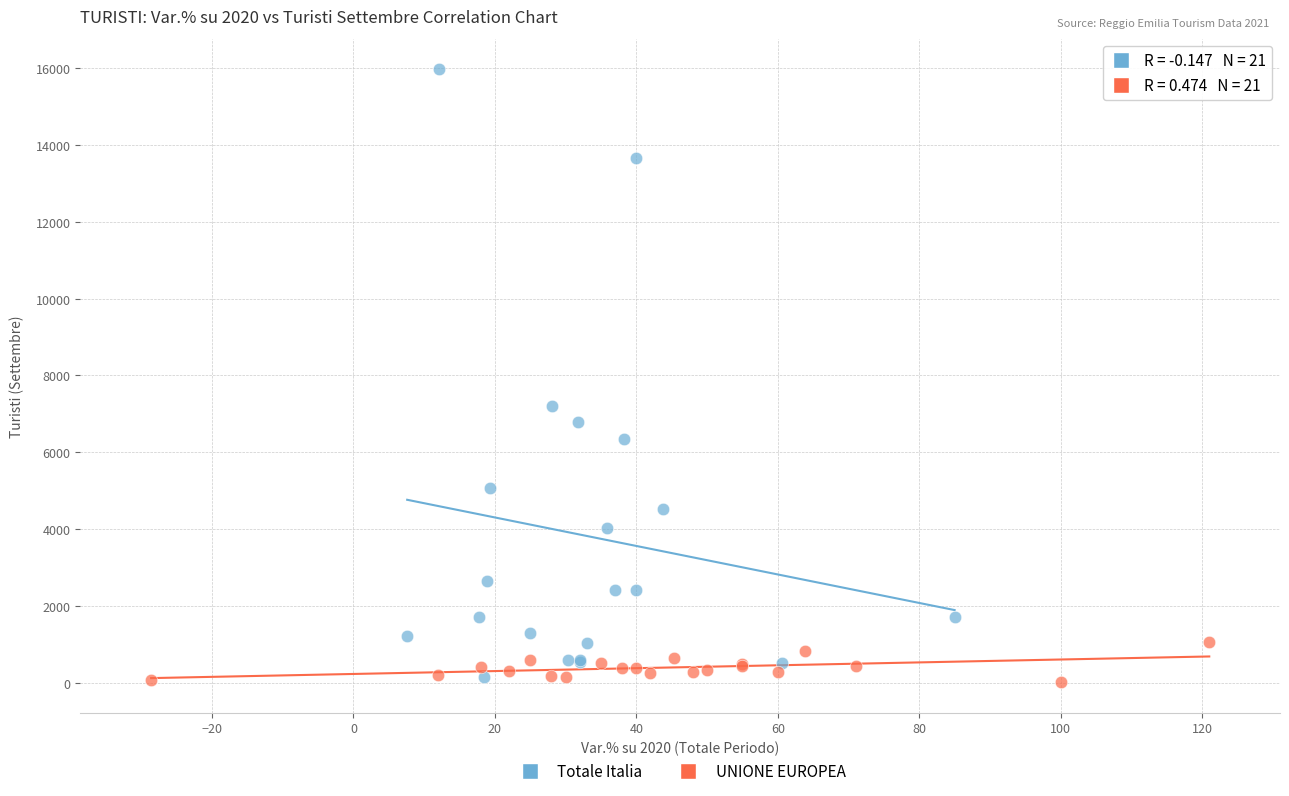

Which series contains the highest Y value?

Totale Italia